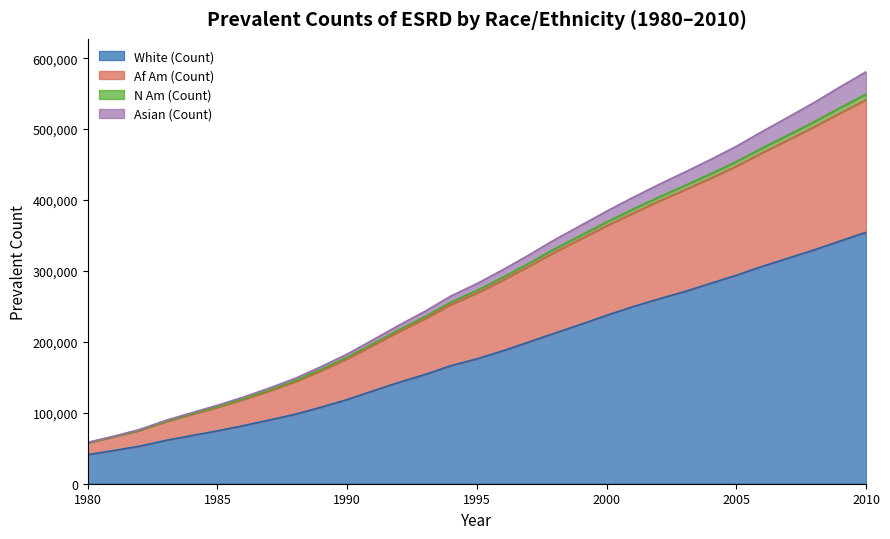

True or false: White (Count) and Asian (Count) intersect in this chart.

False